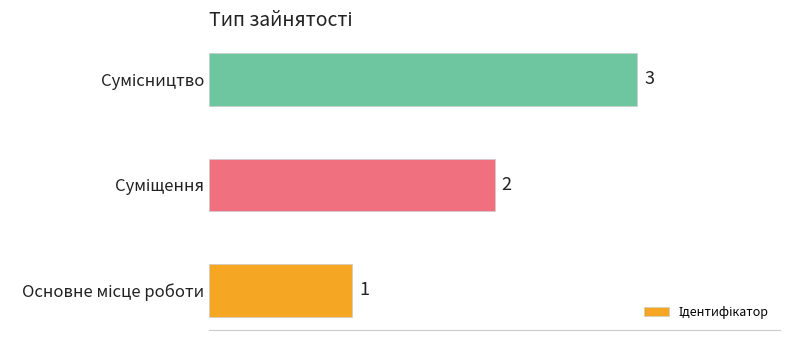

How many series are shown in this chart?

1